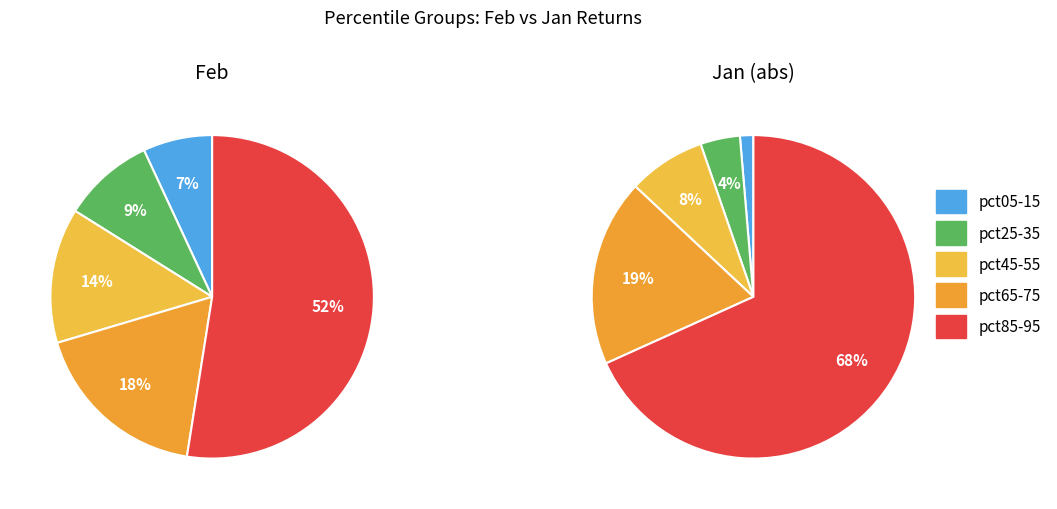

Which has a higher value, 7 or 9?

9